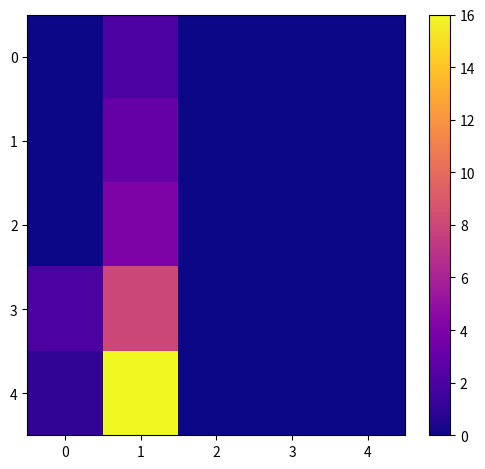

Which series has the widest spread of values?

4